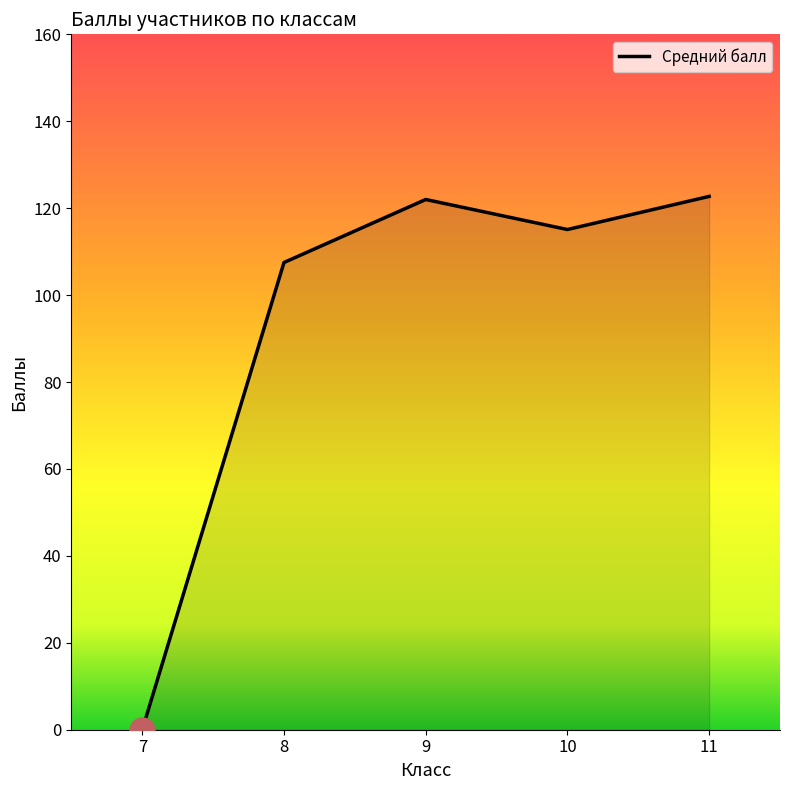

At which category does the data reach its first local peak?

9